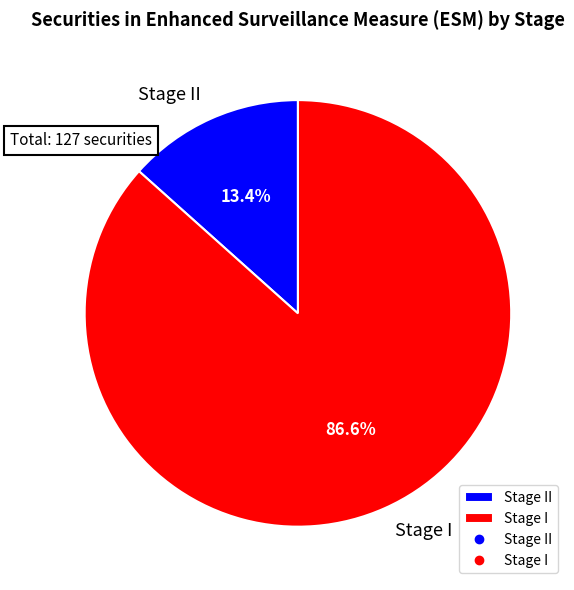

How many segments does this pie chart have?

2